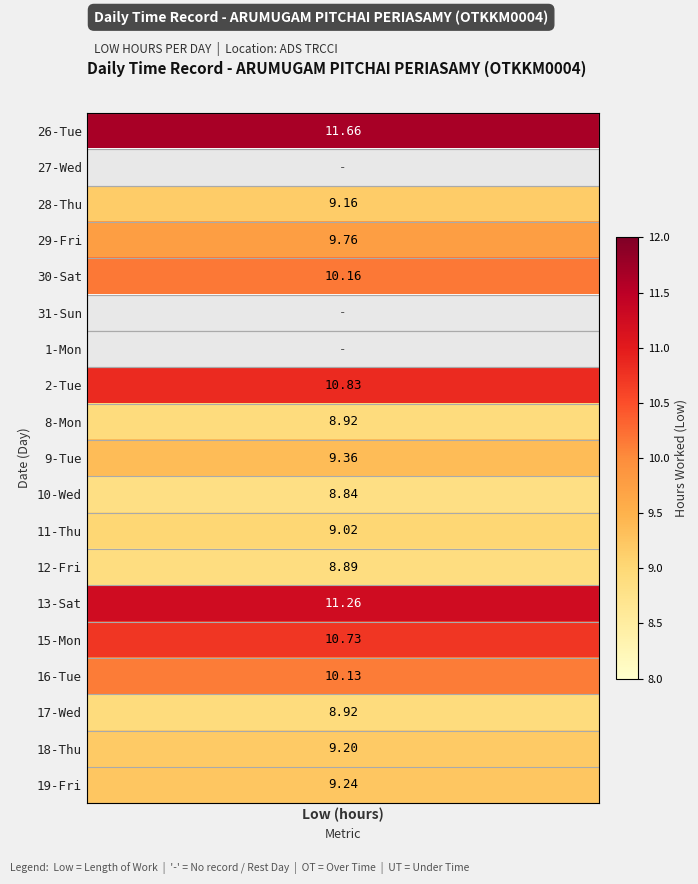

How many data points in 30 are above 0?

1